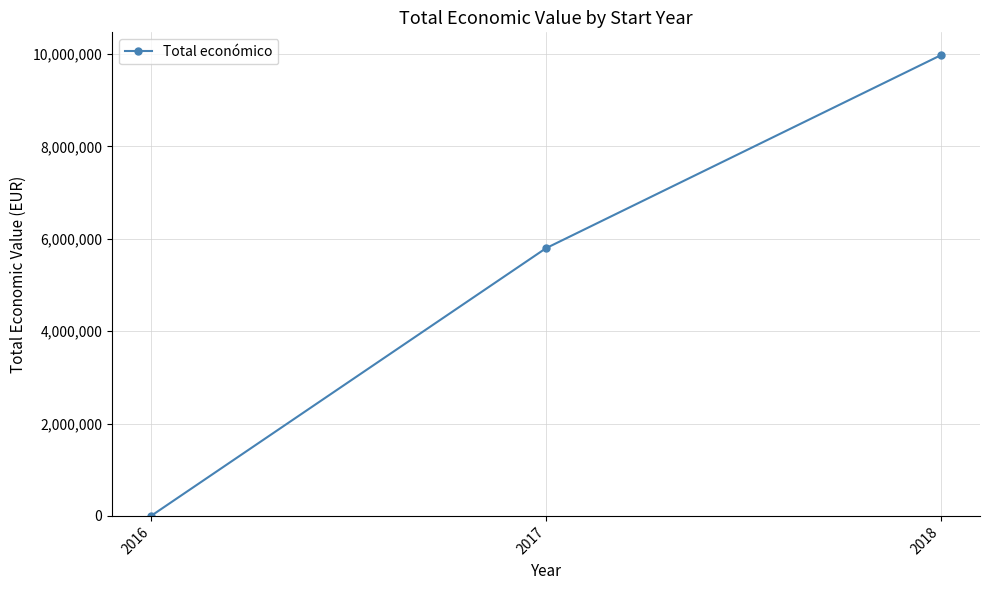

Count the values in the range 6000 to 9971653.

3